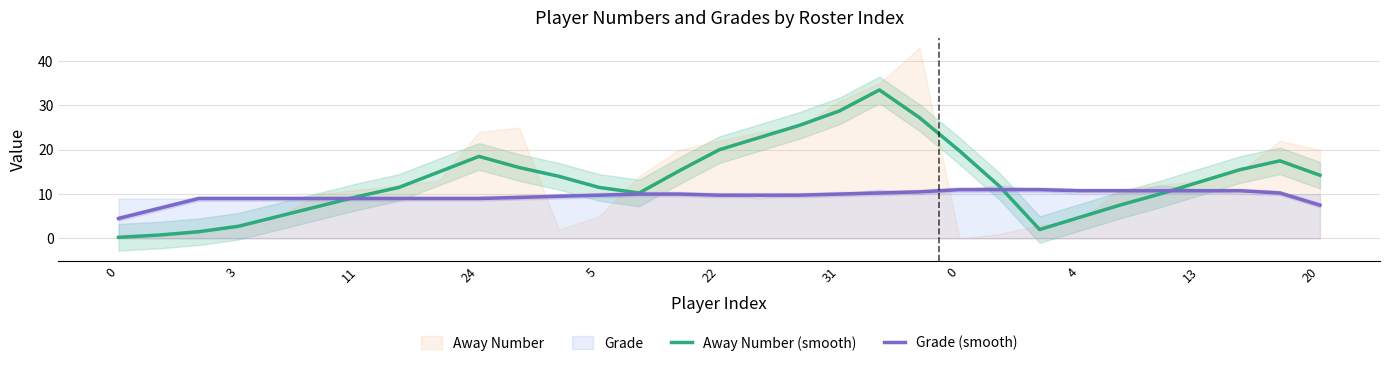

How many times do Grade (smooth) and Away Number (smooth) cross each other?

3